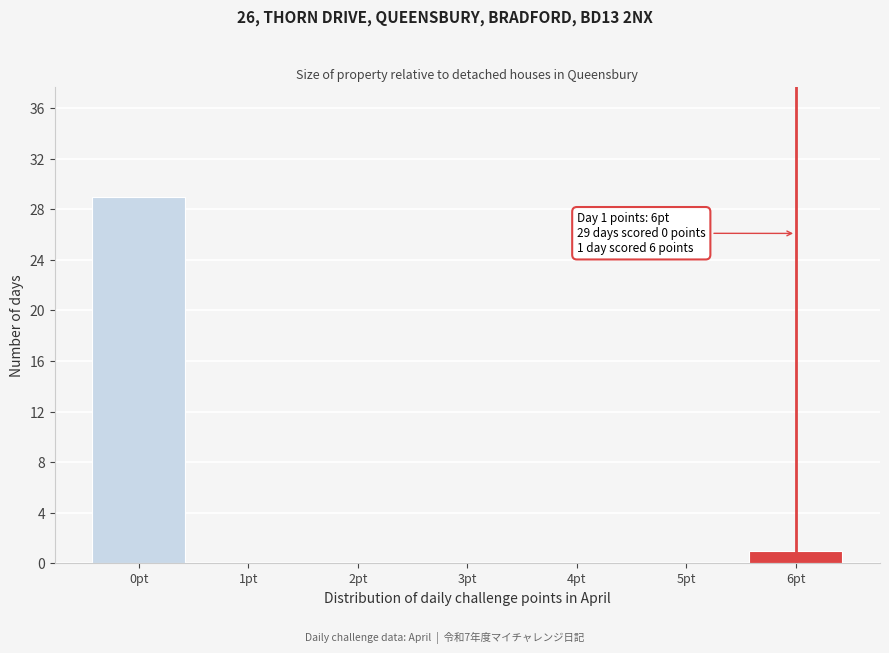

Reading left to right, list all the values displayed in this chart.

0pt=29	1pt=0	2pt=0	3pt=0	4pt=0	5pt=0	6pt=1